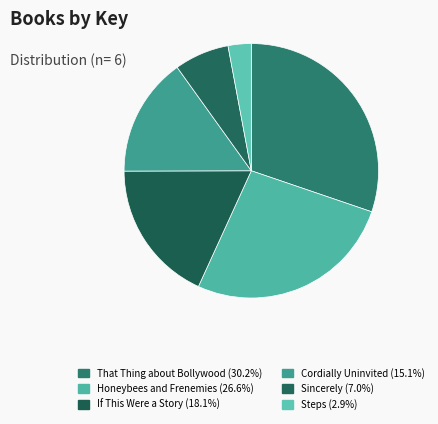

Between Steps and If This Were a Story, which is larger?

If This Were a Story